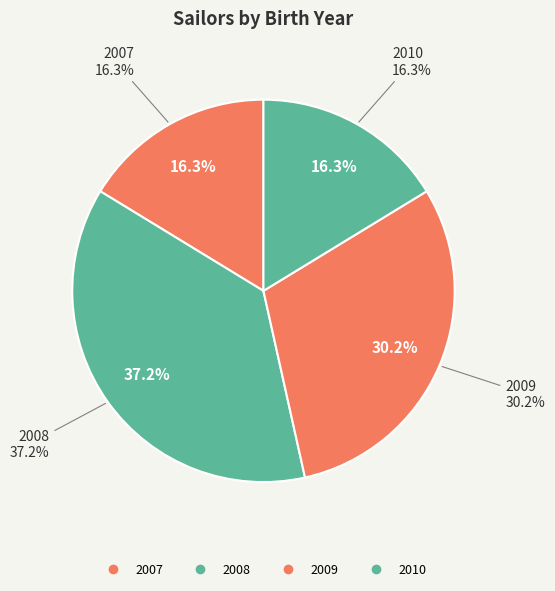

How many slices are in this pie chart?

4